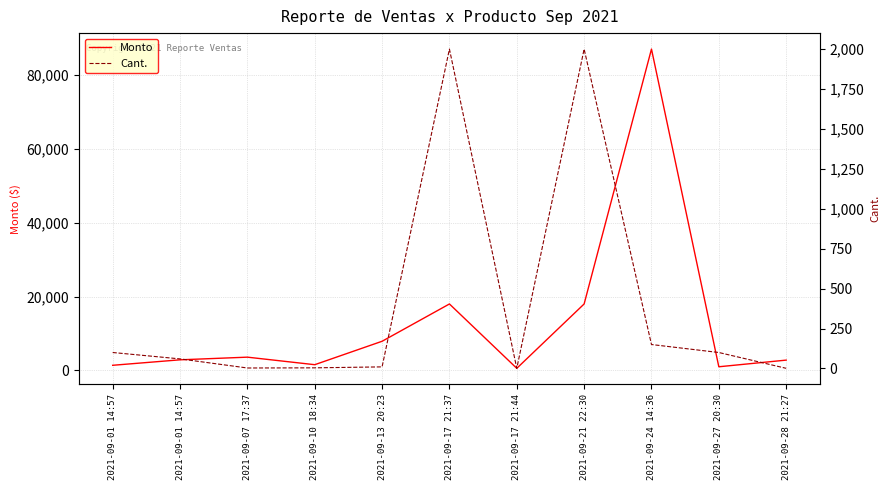

Where is the first local maximum for Cant.?

2021-09-17 21:37